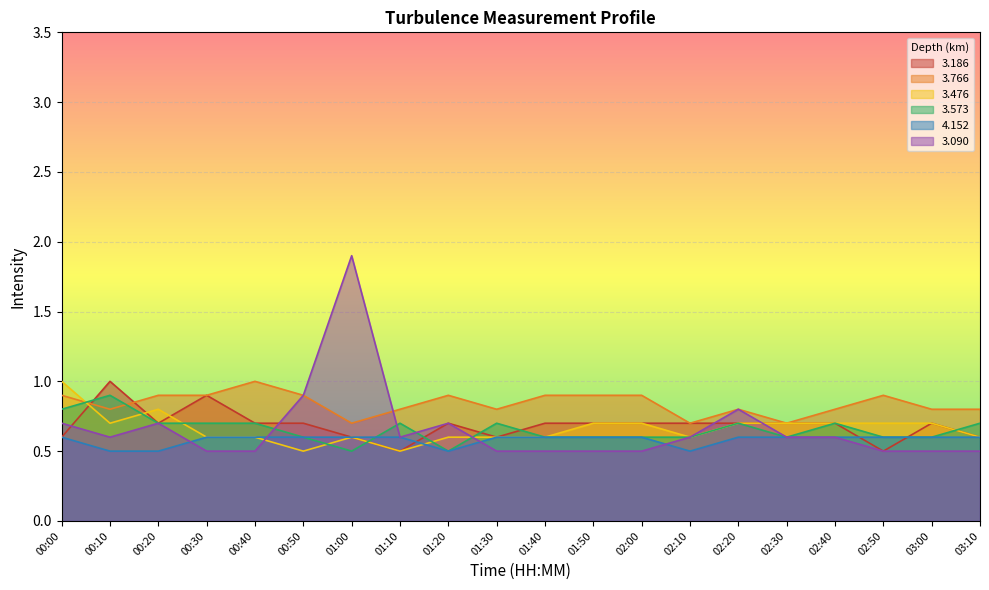

What is the greatest value displayed?

1.9